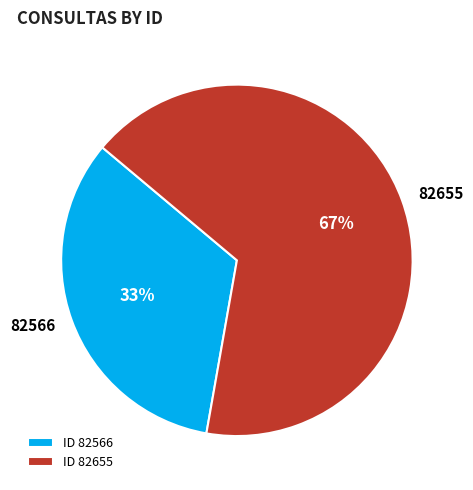

Approximately how many times larger is the value at 82655 compared to 82566?

2.0